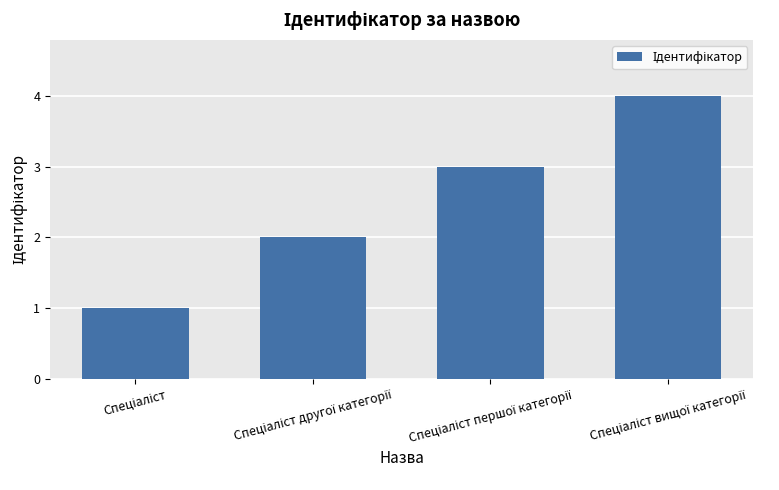

What is the value of the 2nd bar from the left?

2